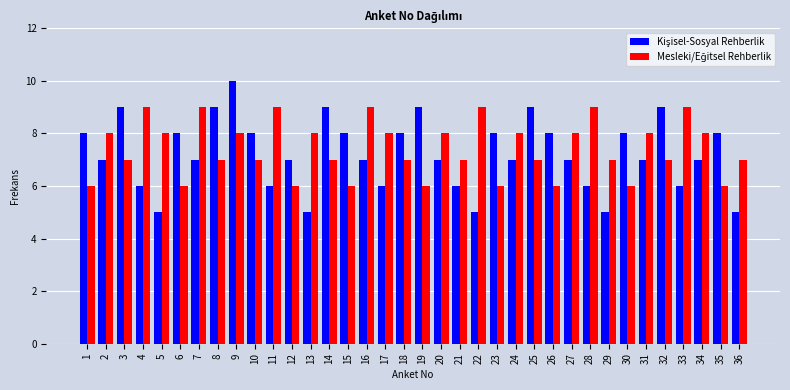

What is the total value across all series at 35?

14